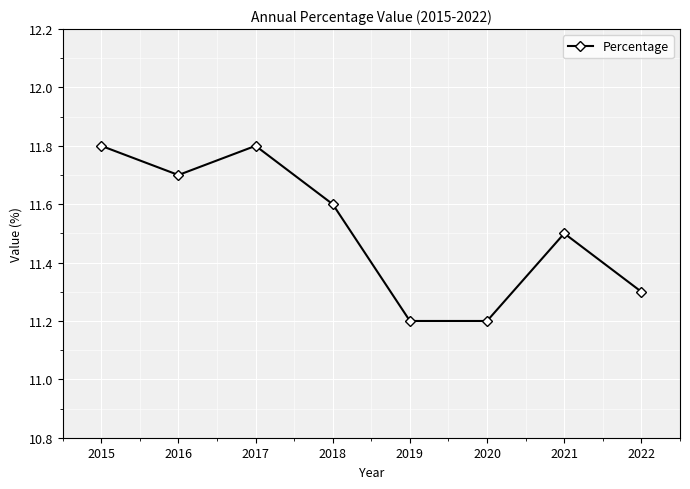

How many interior local peaks (higher than both neighbors) does the data have?

2